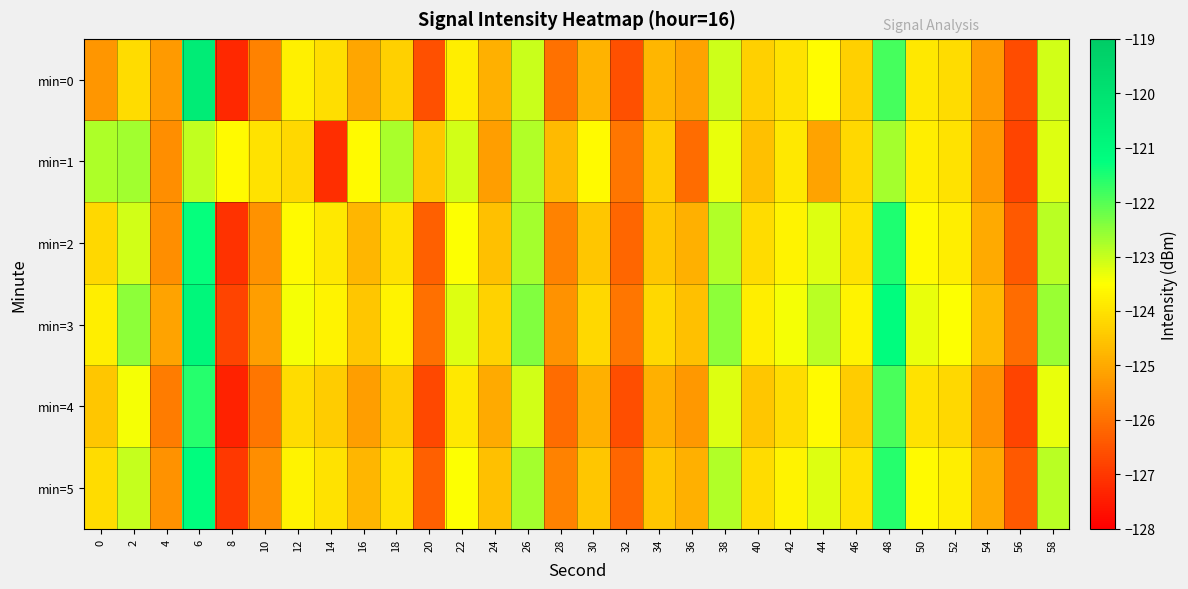

Which series has the largest range (max minus min)?

min=0